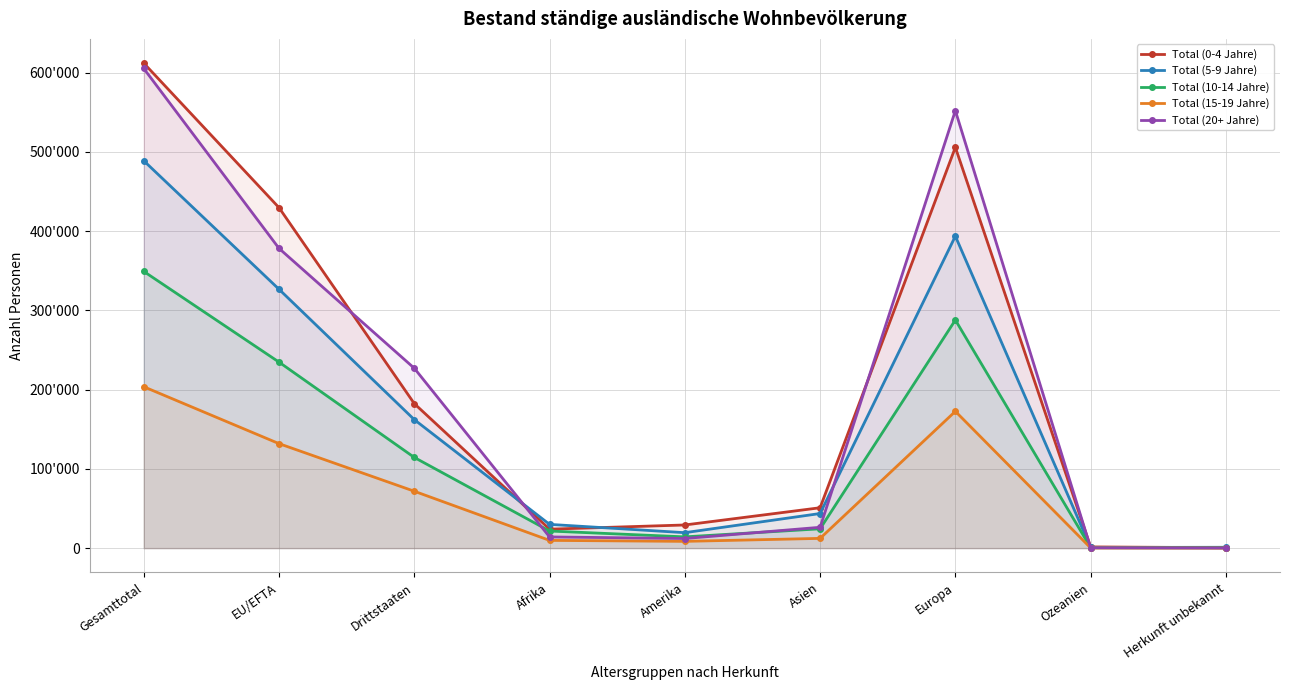

List the labels in order of Total (10-14 Jahre) value, largest first.

Gesamttotal, Europa, EU/EFTA, Drittstaaten, Asien, Afrika, Amerika, Ozeanien, Herkunft unbekannt